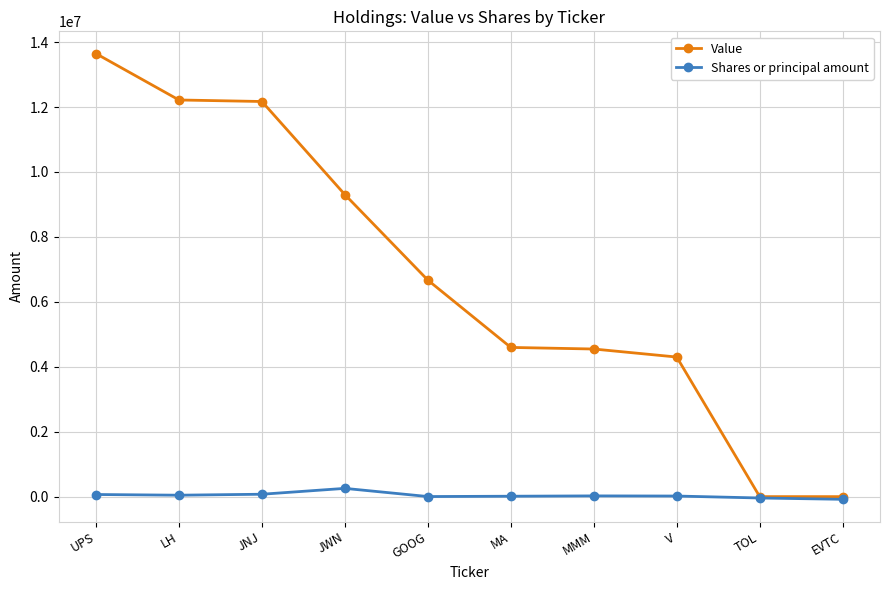

List the series in order of their peak value, lowest first.

Shares or principal amount, Value